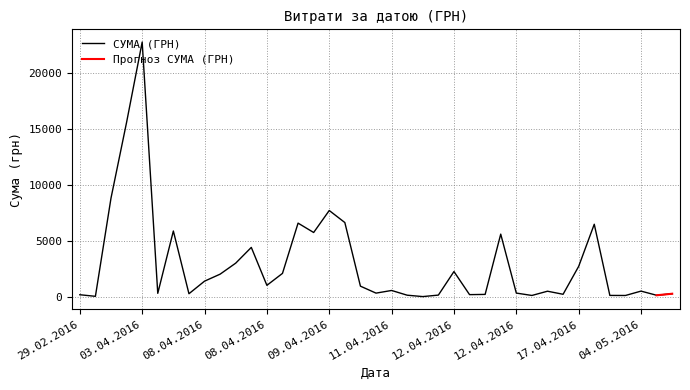

Approximately how many times larger is the value at 01.06.2016 compared to 27.04.2016?

1.2